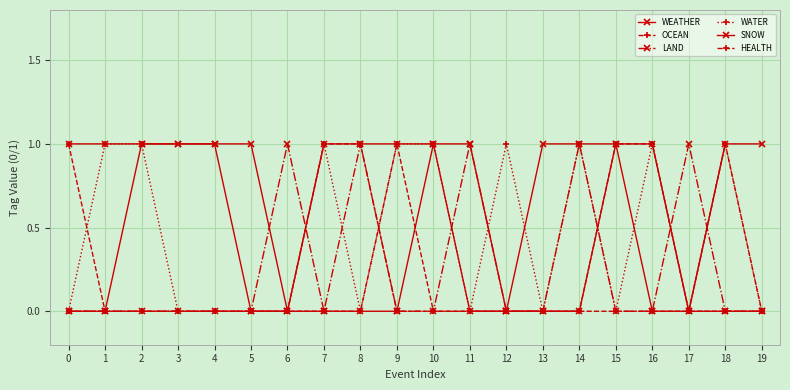

How many series are shown in this chart?

6